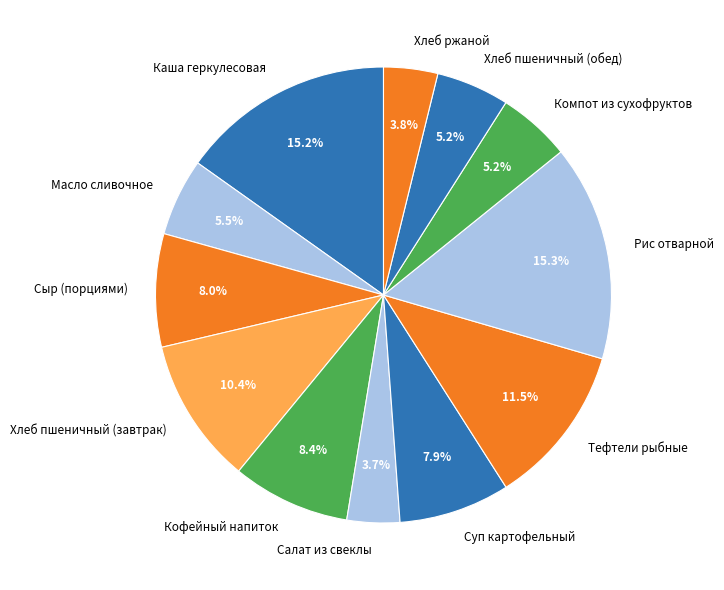

The Хлеб пшеничный (завтрак) slice represents 10% of the pie. True or false?

True